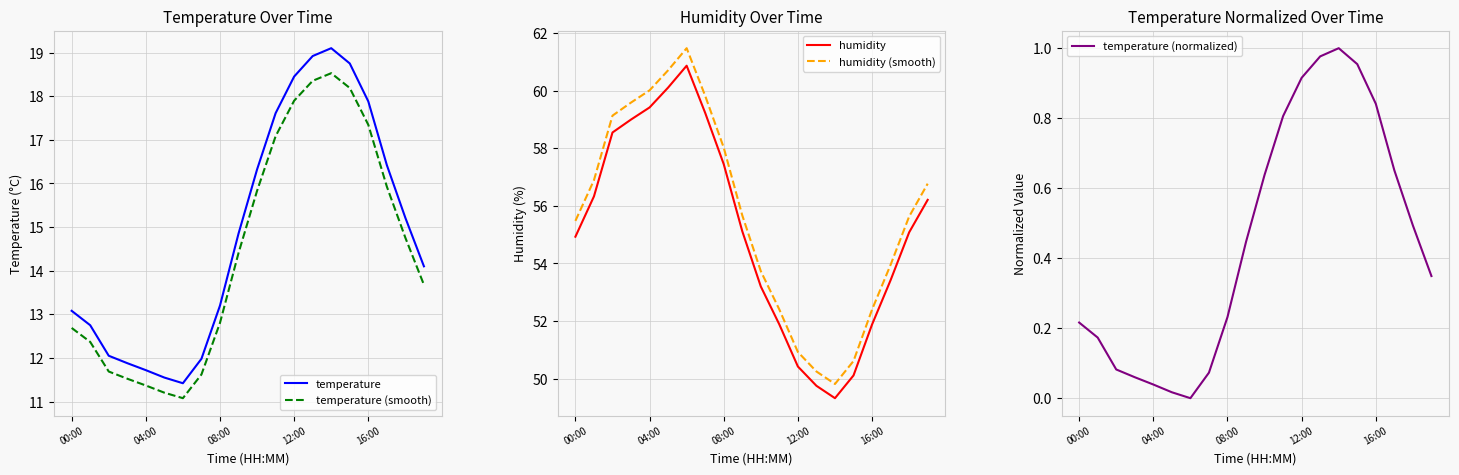

True or false: humidity (smooth) and temperature (normalized) intersect in this chart.

False